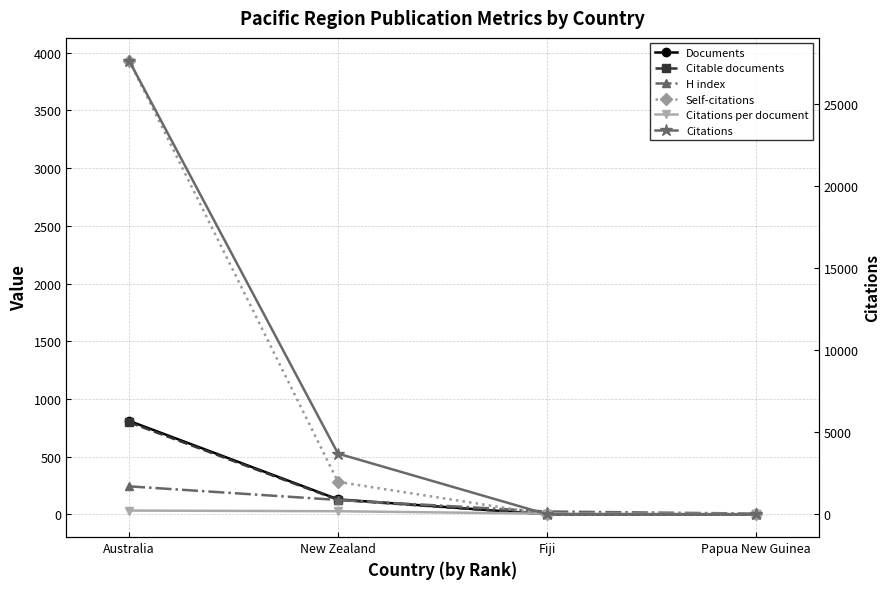

Between Papua New Guinea and Fiji, which is larger?

Fiji